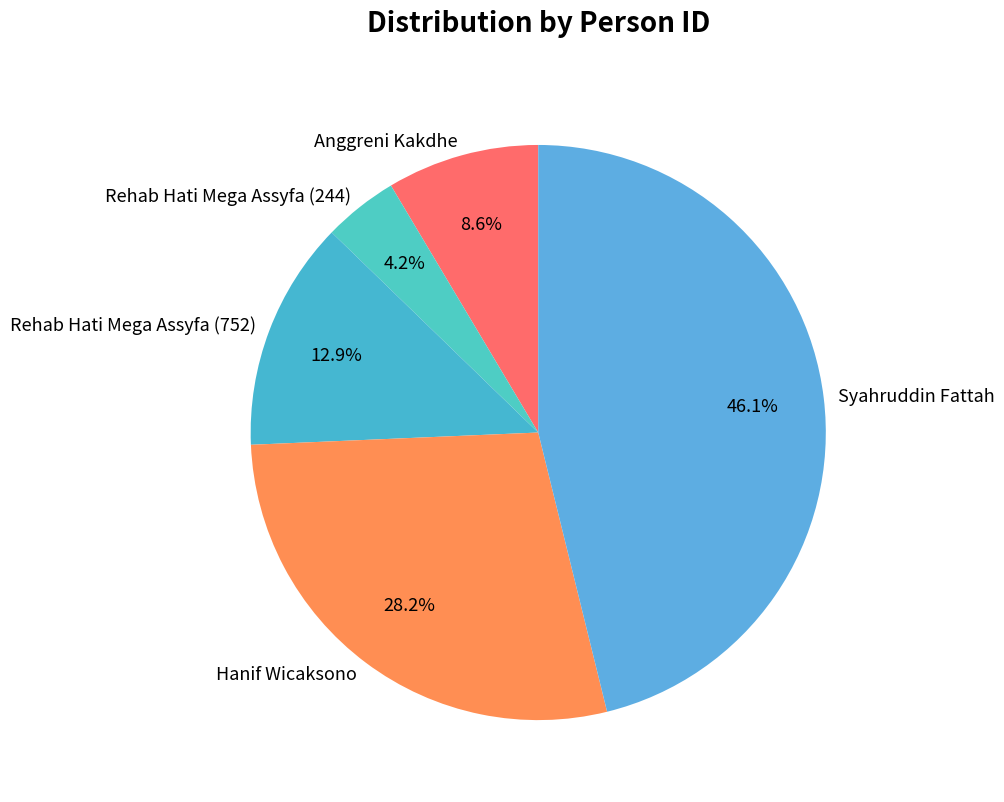

To the nearest percent, what is the difference between the largest and smallest slice percentages?

42%